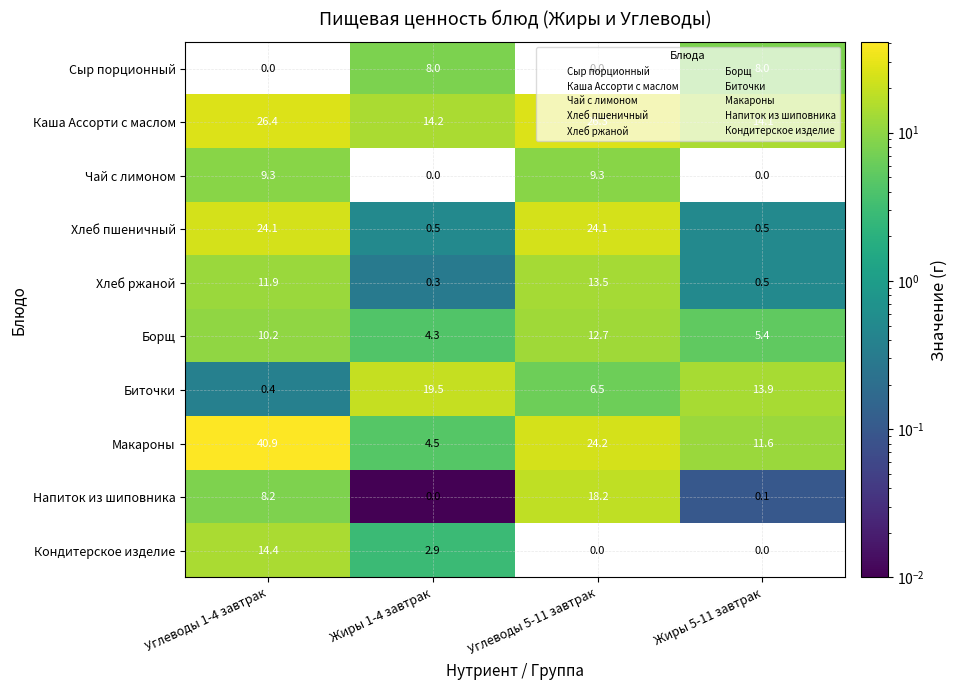

What is the difference between the second highest and minimum values in the Сыр порционный series?

8.0